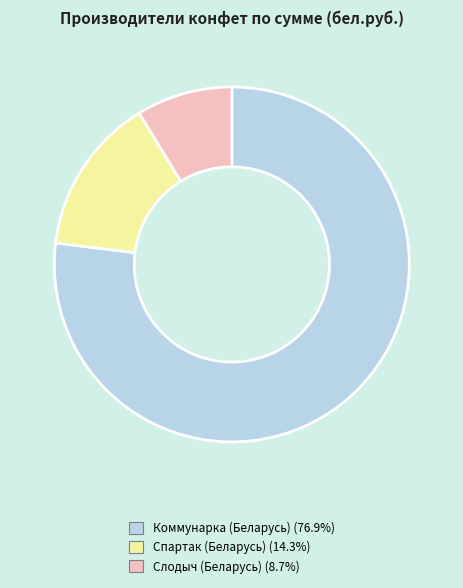

Does any single category account for the majority?

Yes